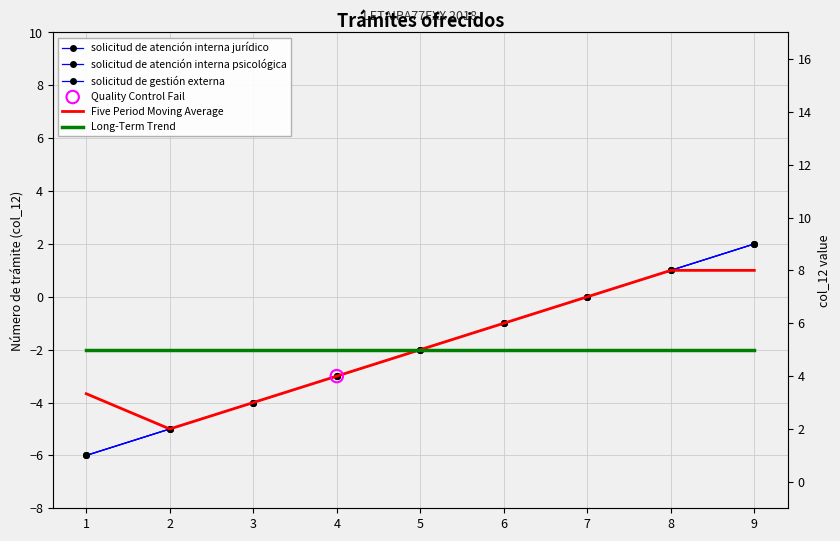

Which series has the largest total across all categories?

Five Period Moving Average